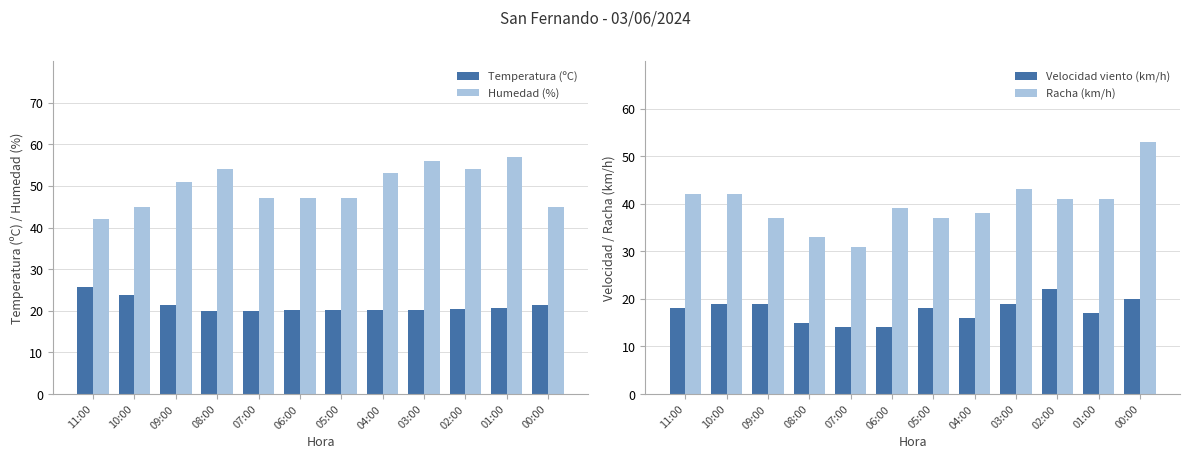

Between 08:00 and 00:00, which is larger?

00:00